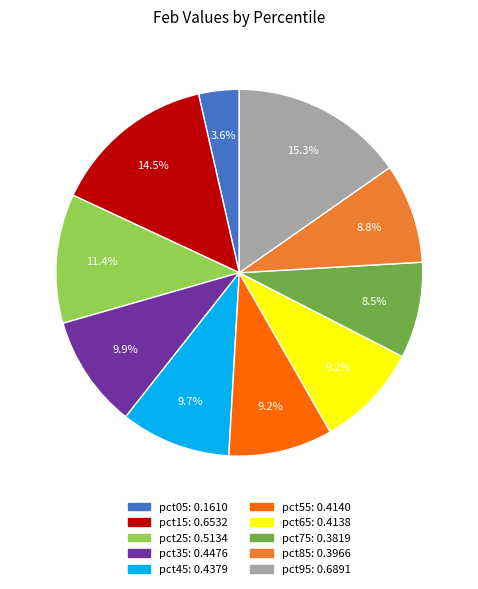

Which slice is the smallest?

pct05